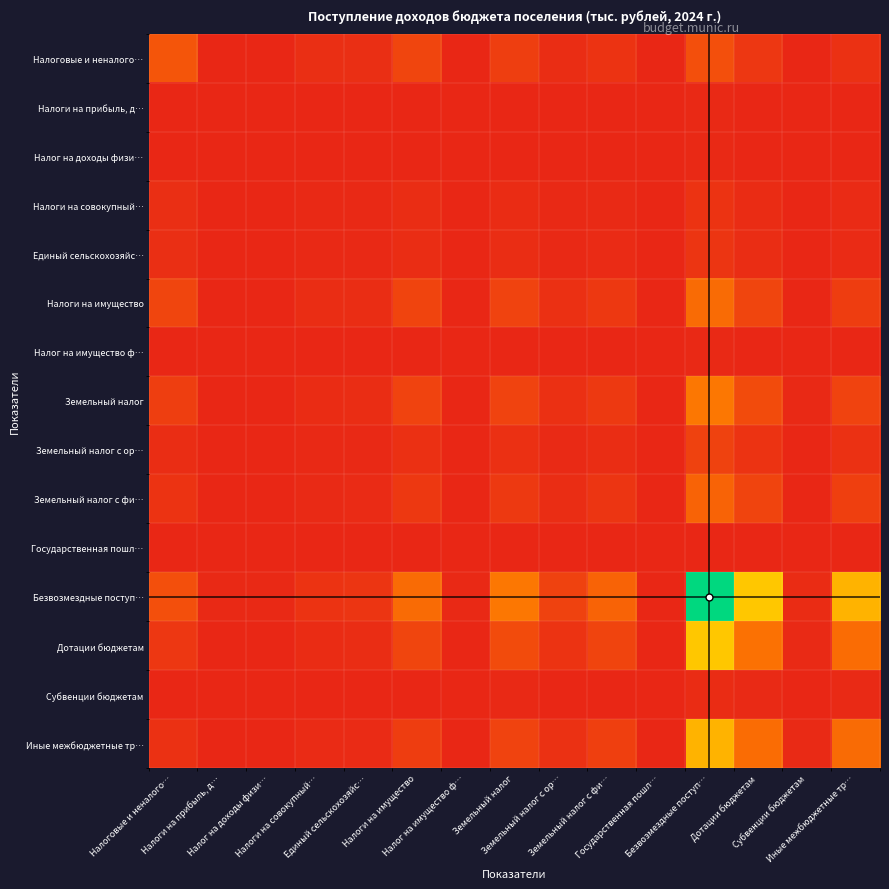

Which label corresponds to the largest value in the chart?

Безвозмездные поступ…